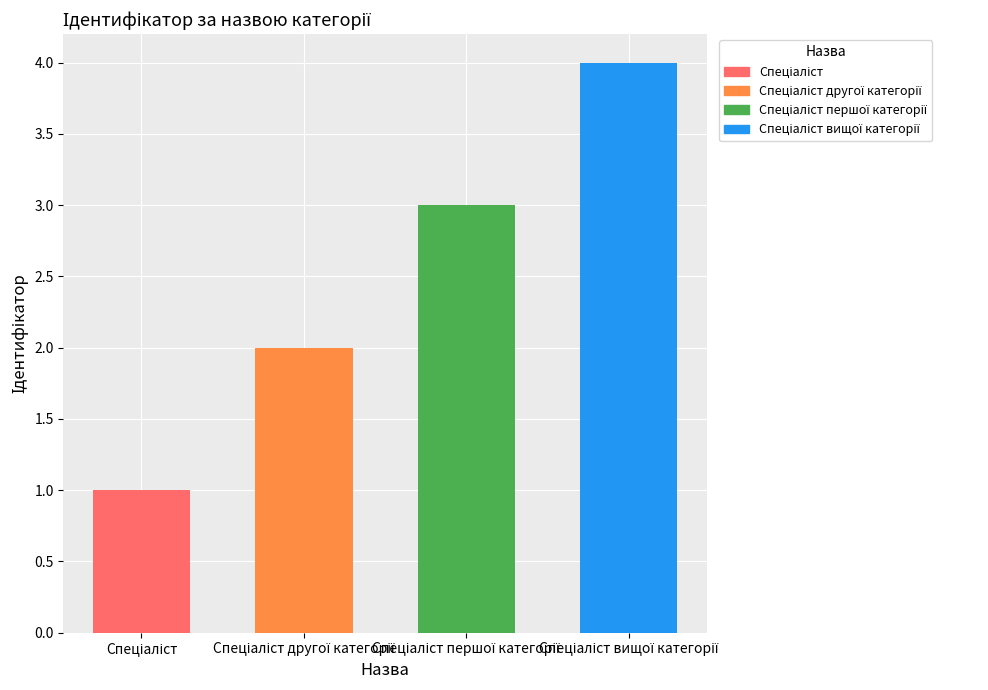

What is the value of the 1st bar from the left?

1